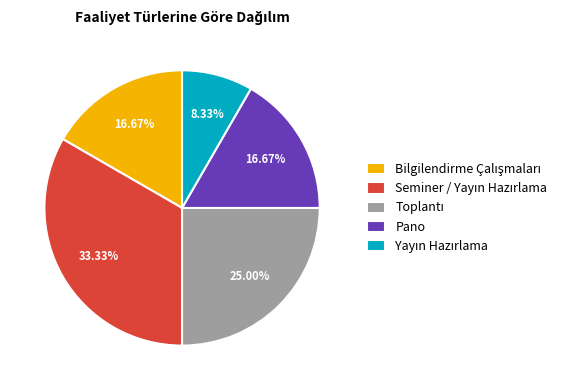

Does Pano represent more than half of the total?

No